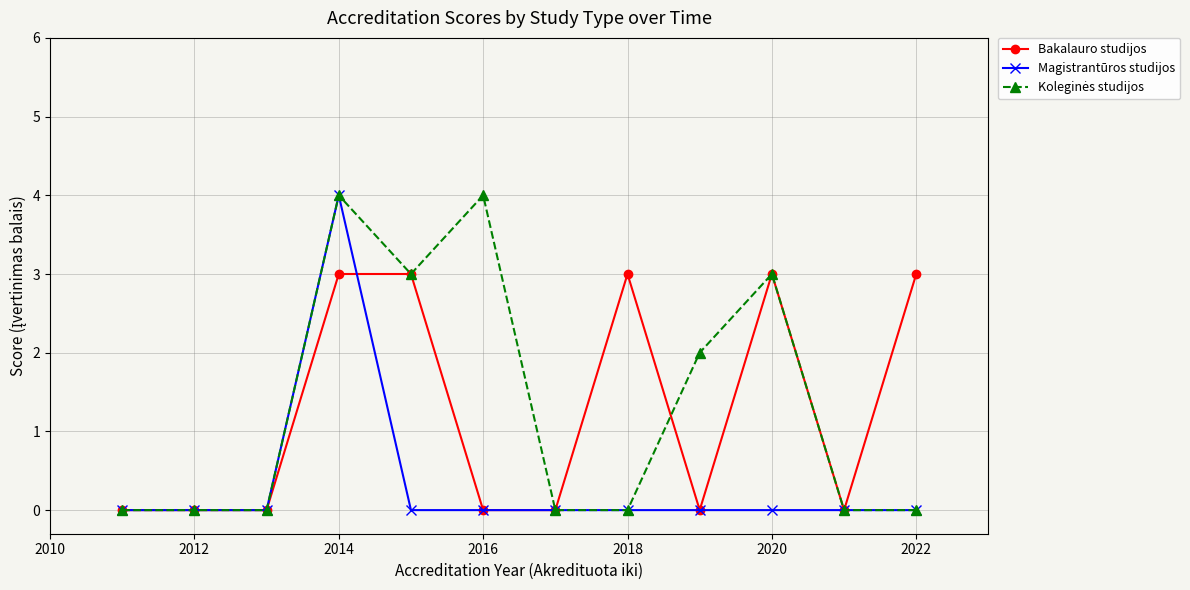

What is the value of the Bakalauro studijos point at the 8th from the left?

3